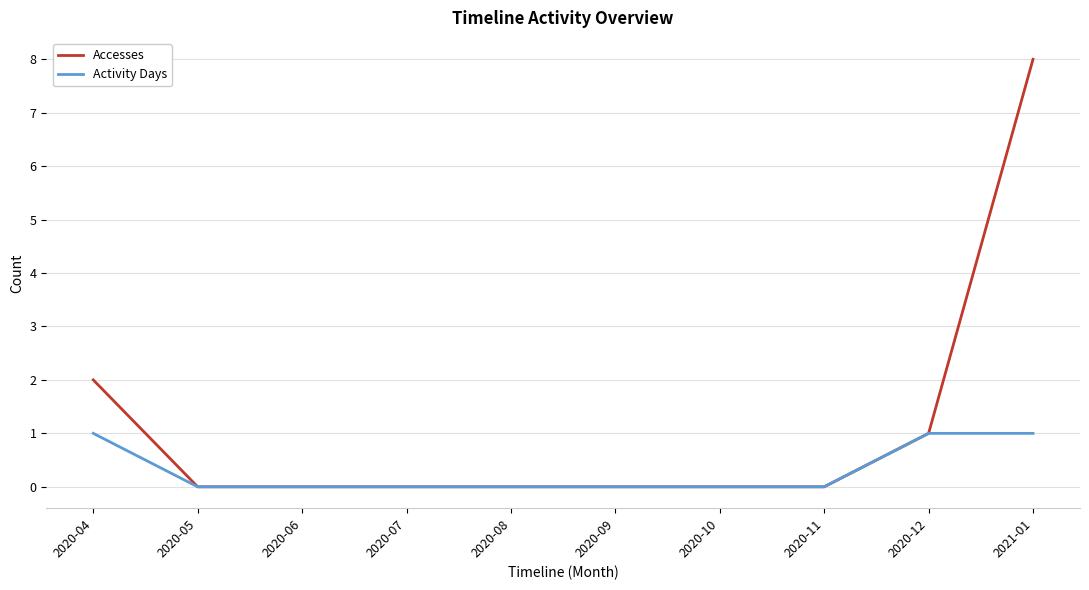

What is the maximum value shown in the chart?

8